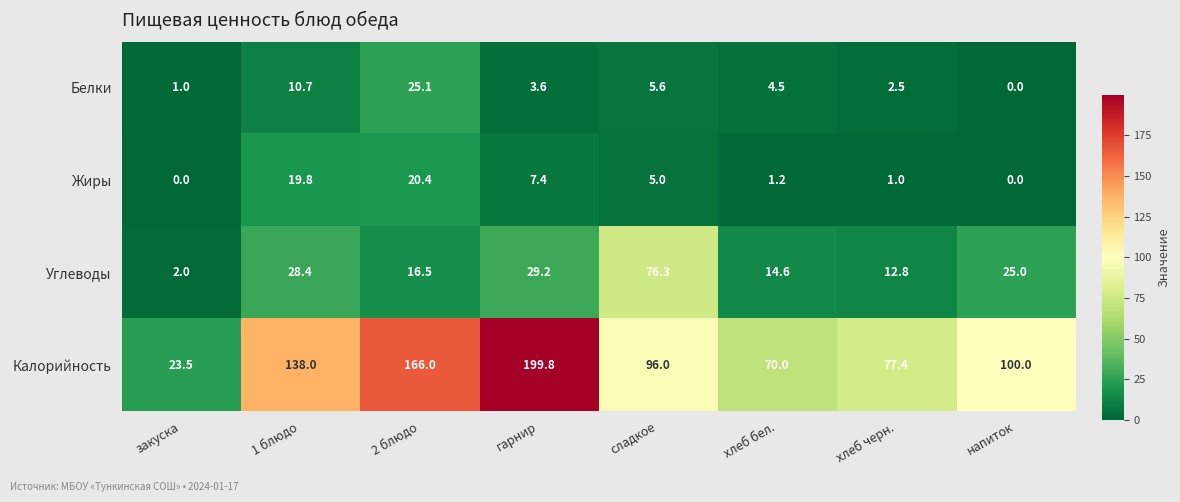

At how many categories does at least one series exceed 71?

6